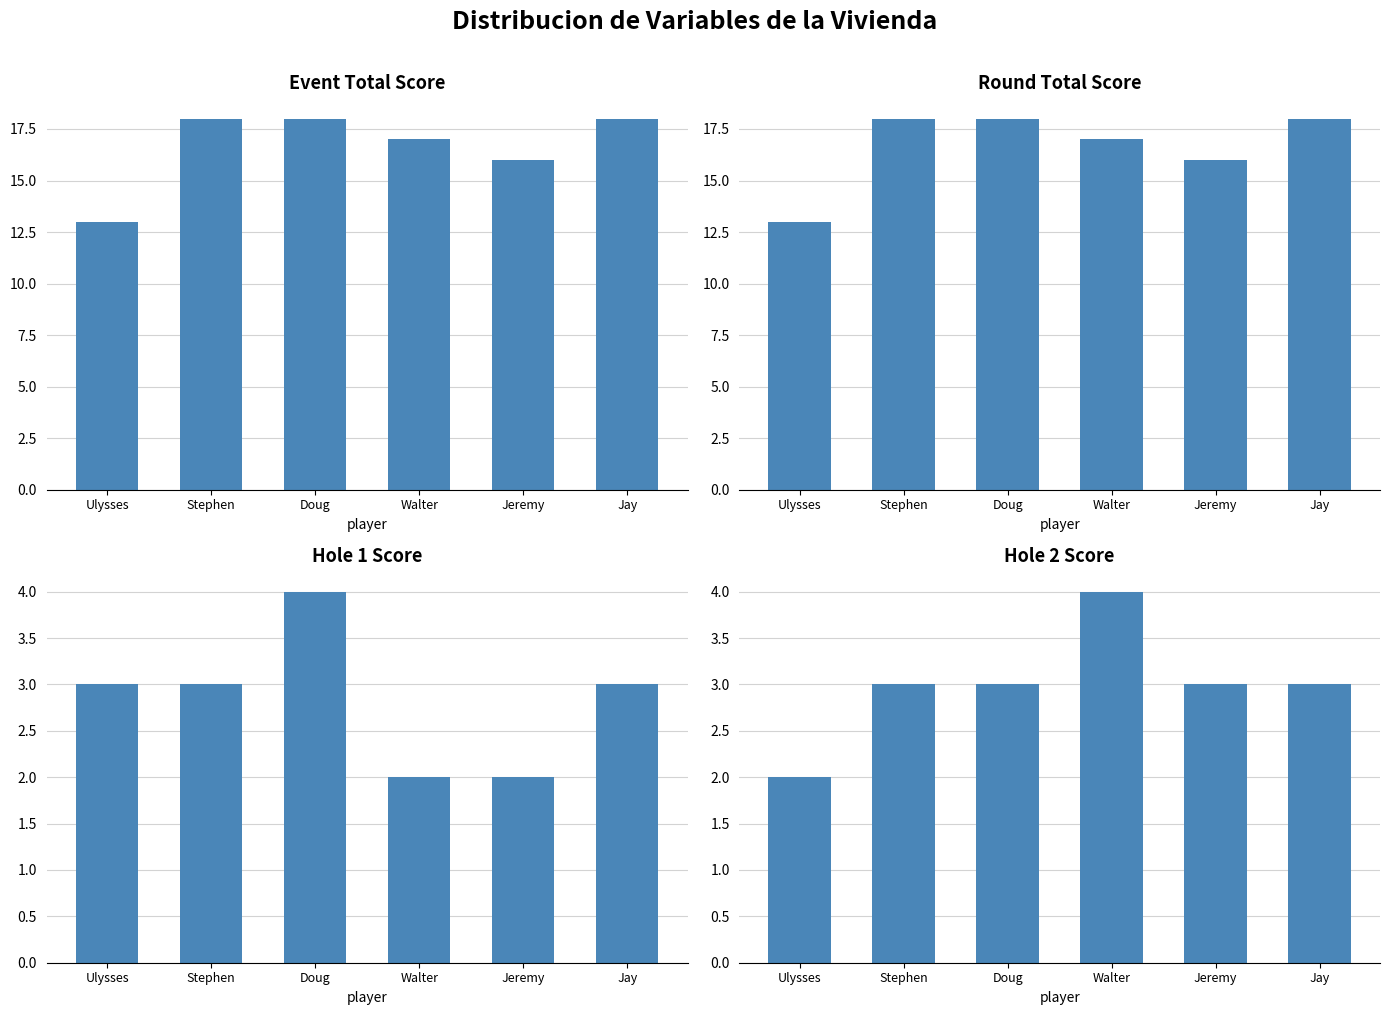

True or false: Hole 1 Score has a value of 3 at Walter.

False